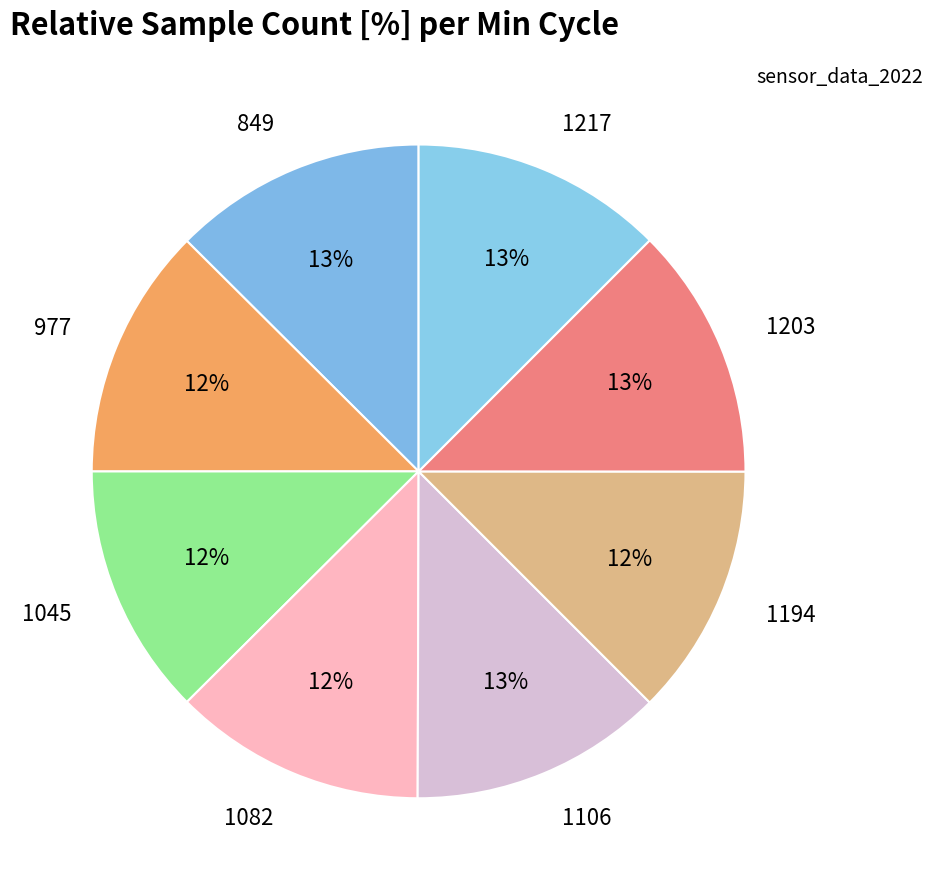

To the nearest percent, what is the average slice percentage?

12%